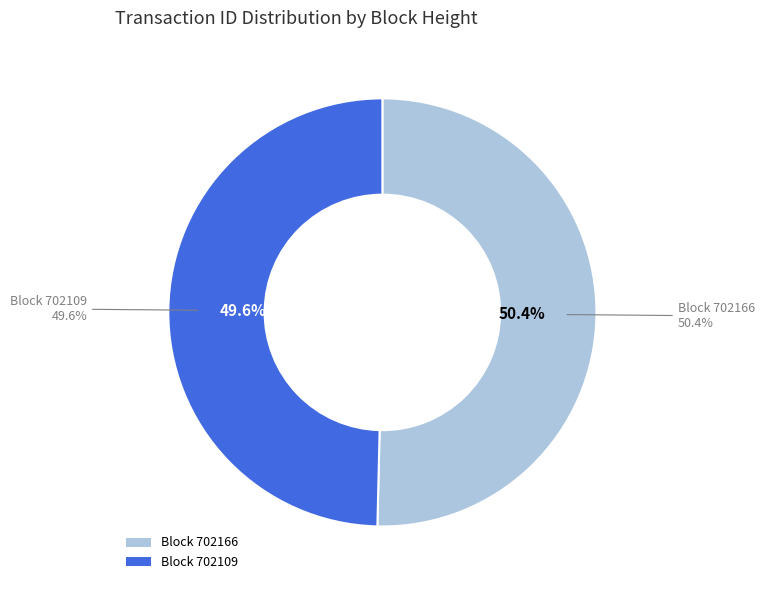

To the nearest percent, what is the difference between the 702166 and 702109 slice percentages?

1%